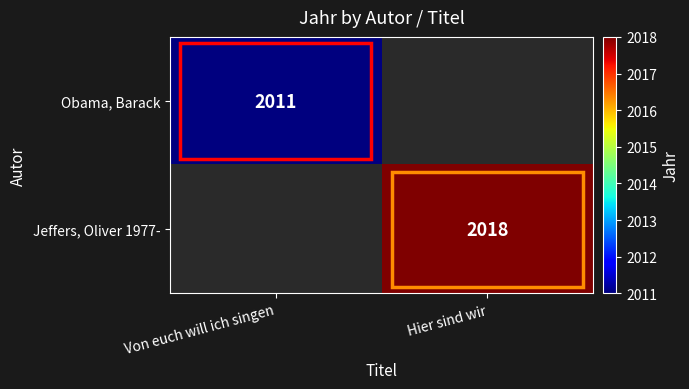

The value of Obama, Barack at Von euch will ich singen is 1314. True or false?

False